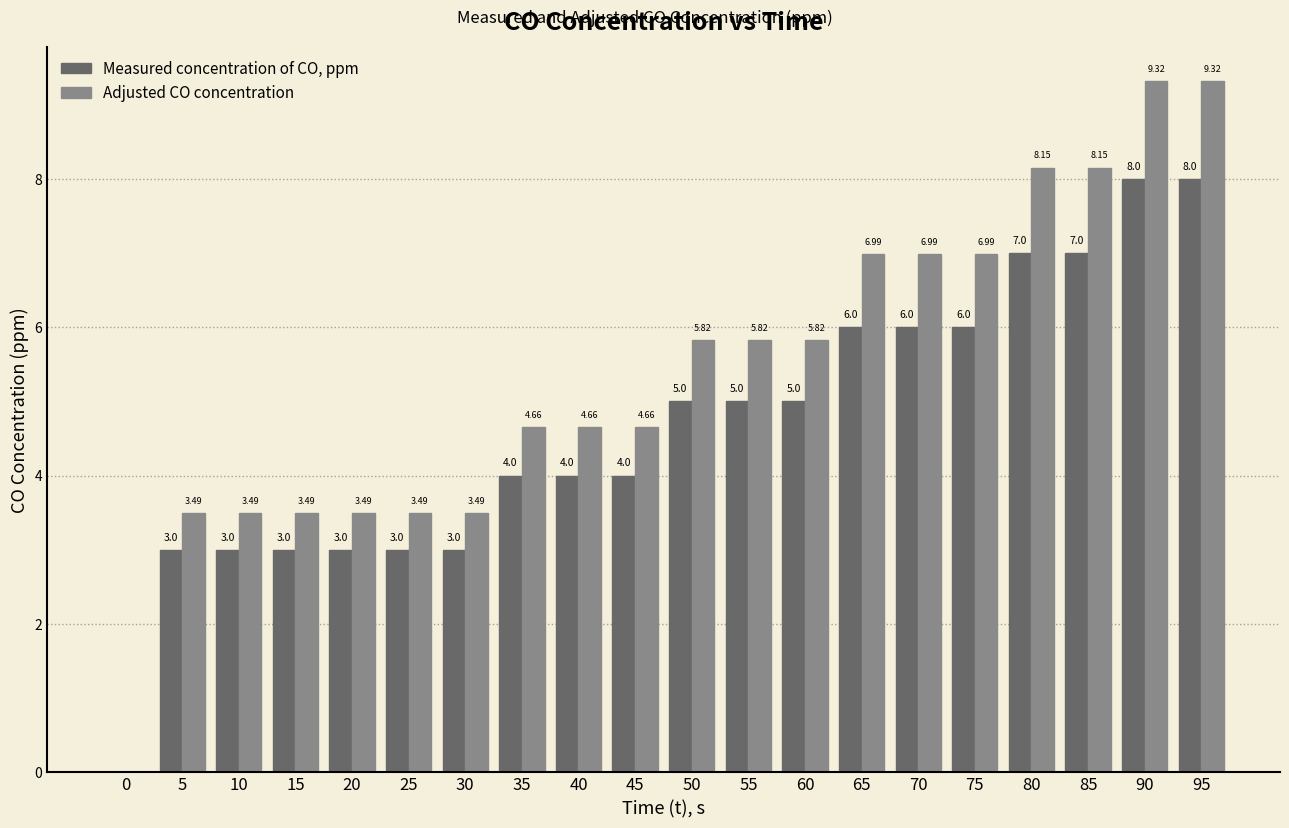

What is the total value across all series at 45?

8.7